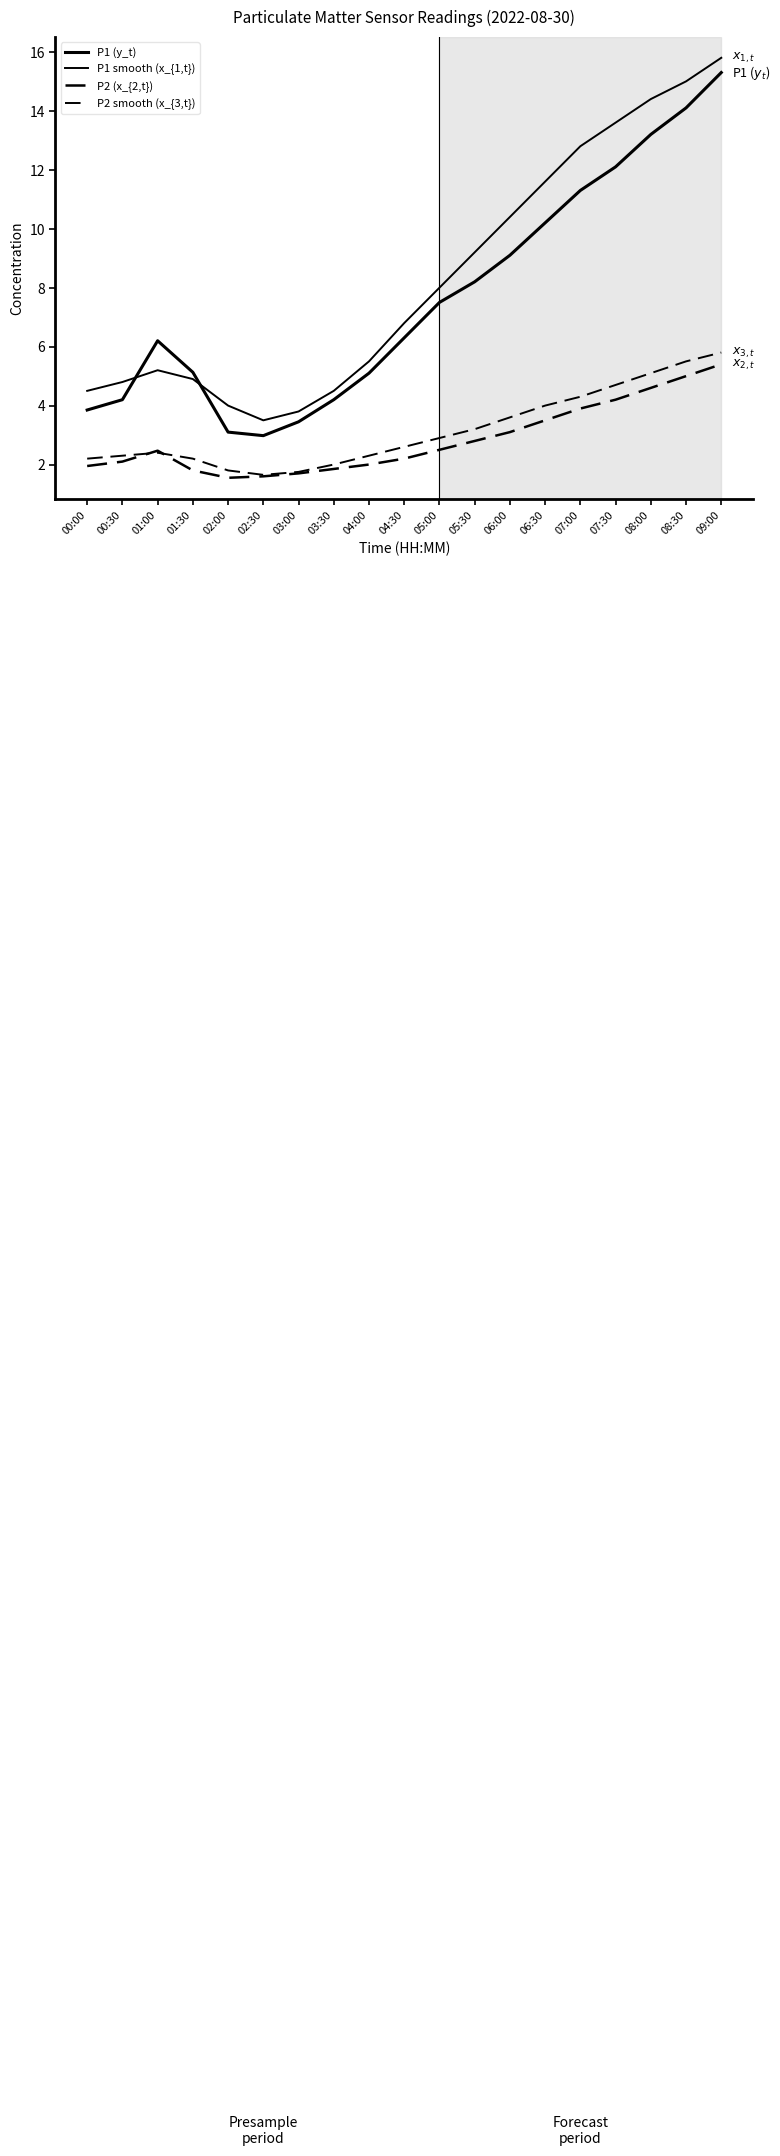

How many lines are shown in the chart?

4